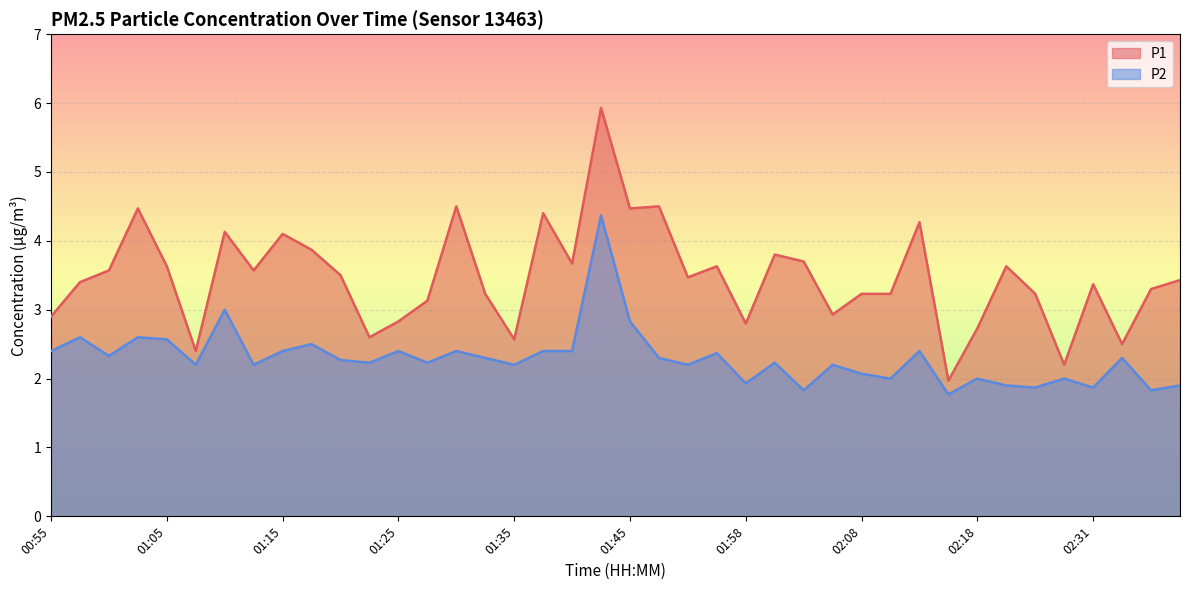

How many lines are shown in the chart?

2